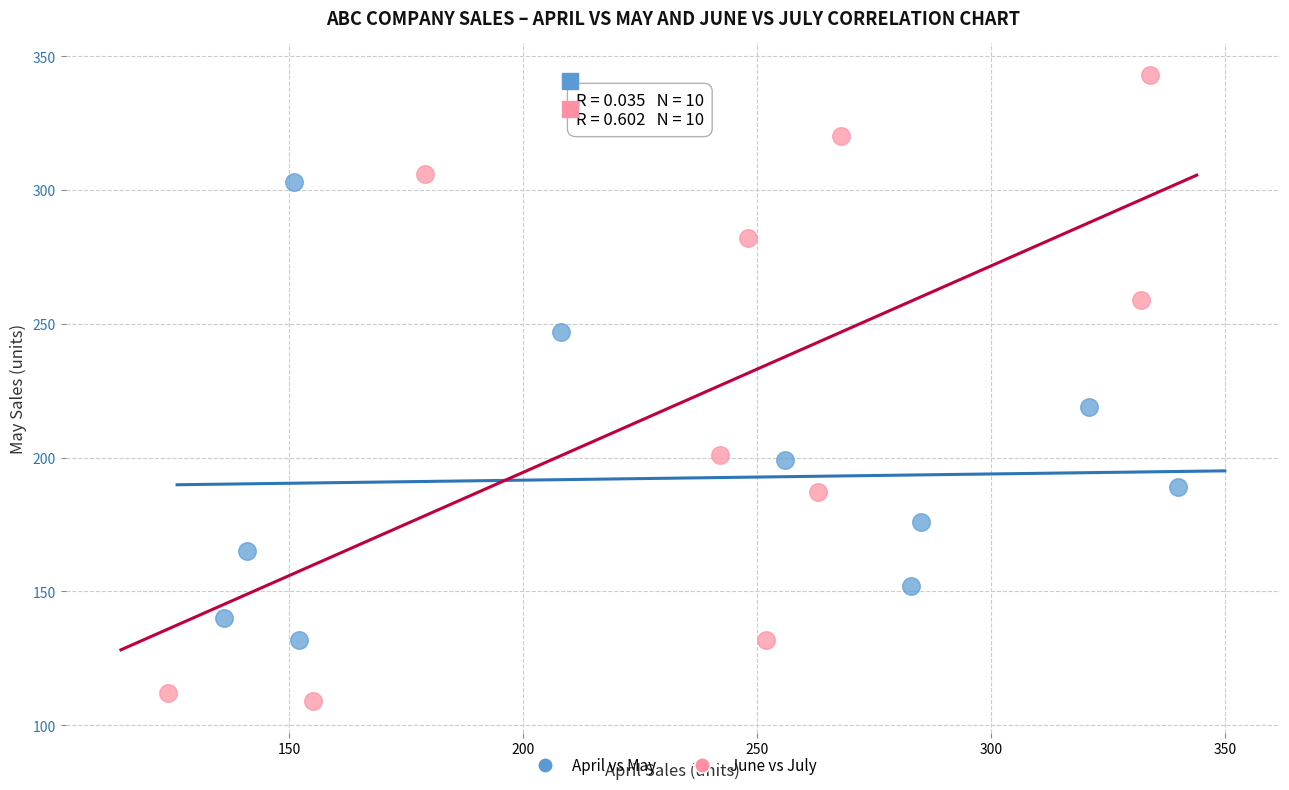

What are all the series names shown in the legend?

April vs May, June vs July